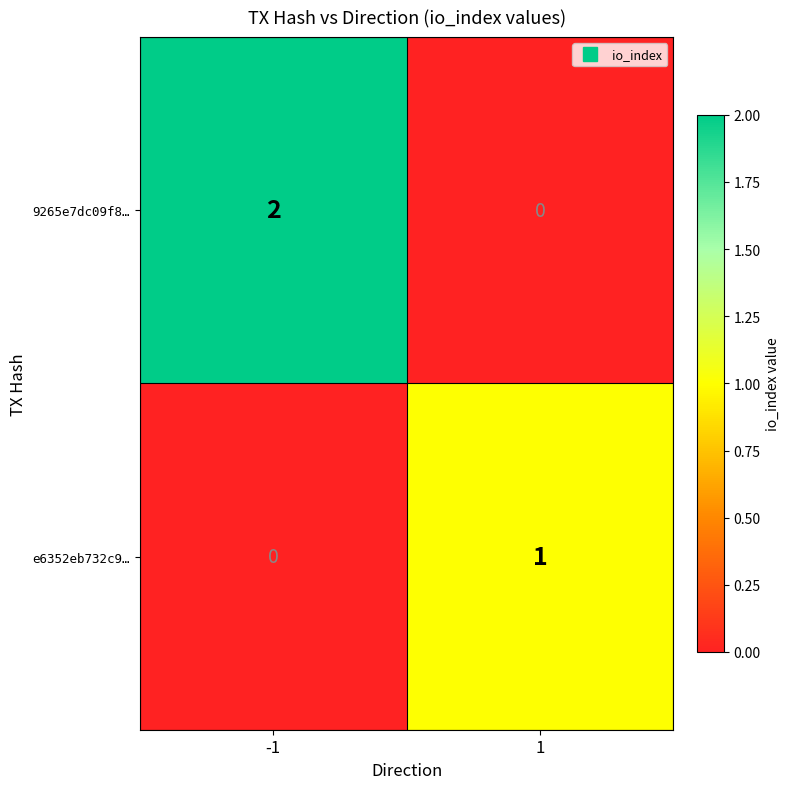

What is the total value across all series at 1?

1